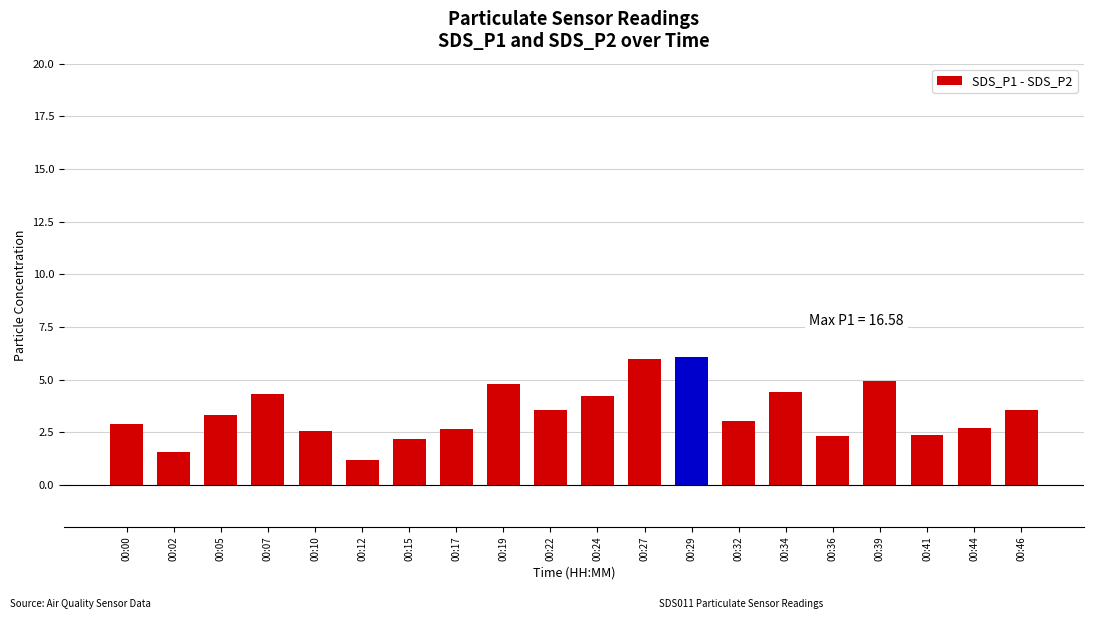

What is the maximum value shown in the chart?

6.1